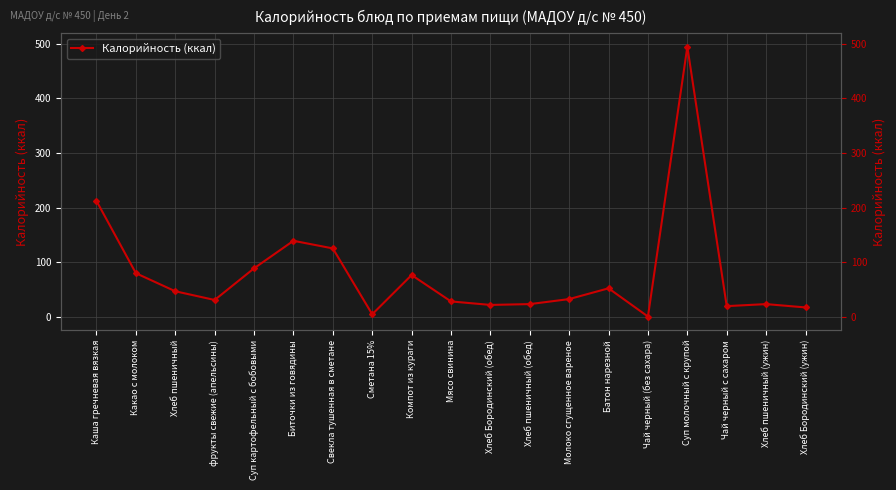

The value at Какао с молоком is 80.0. True or false?

True